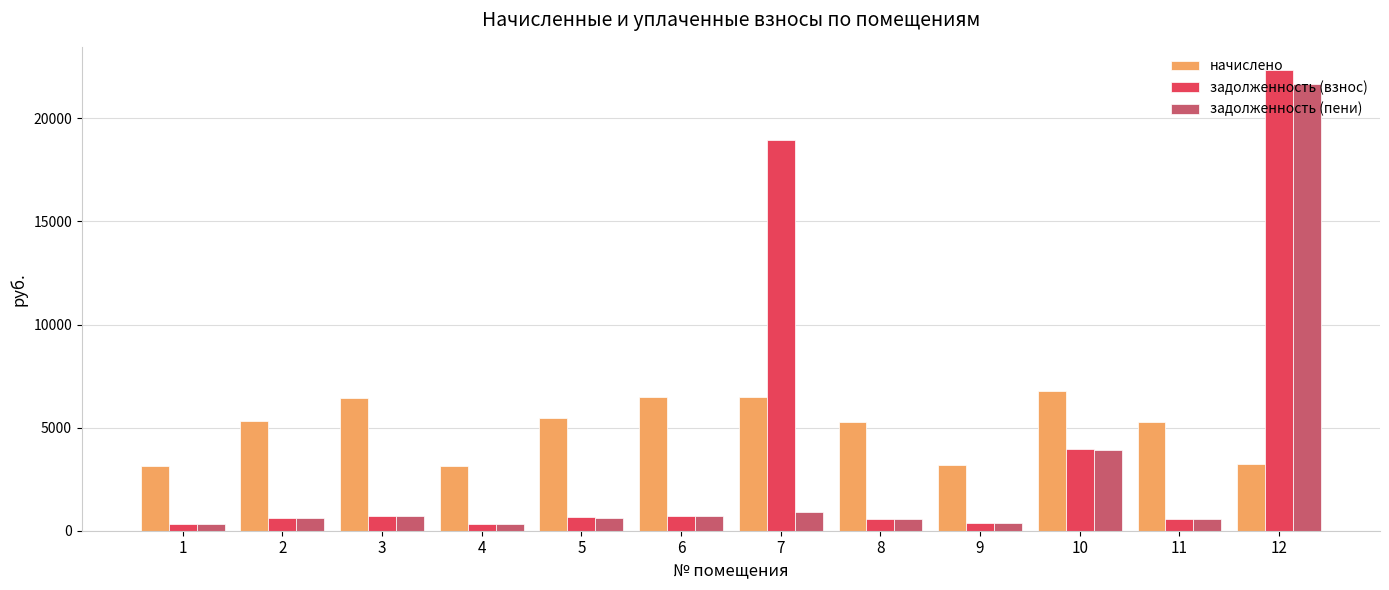

Which series has the widest spread of values?

задолженность (взнос)